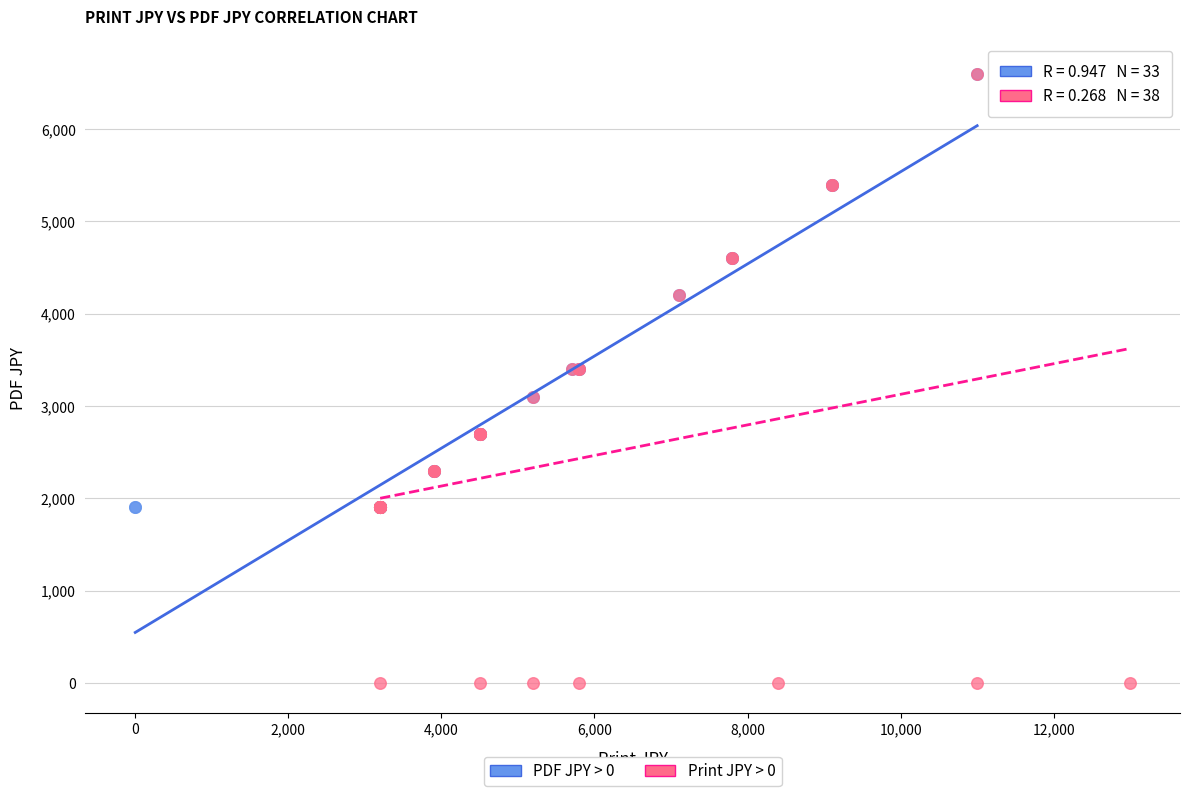

Which series has the widest spread of Y values?

Print JPY > 0